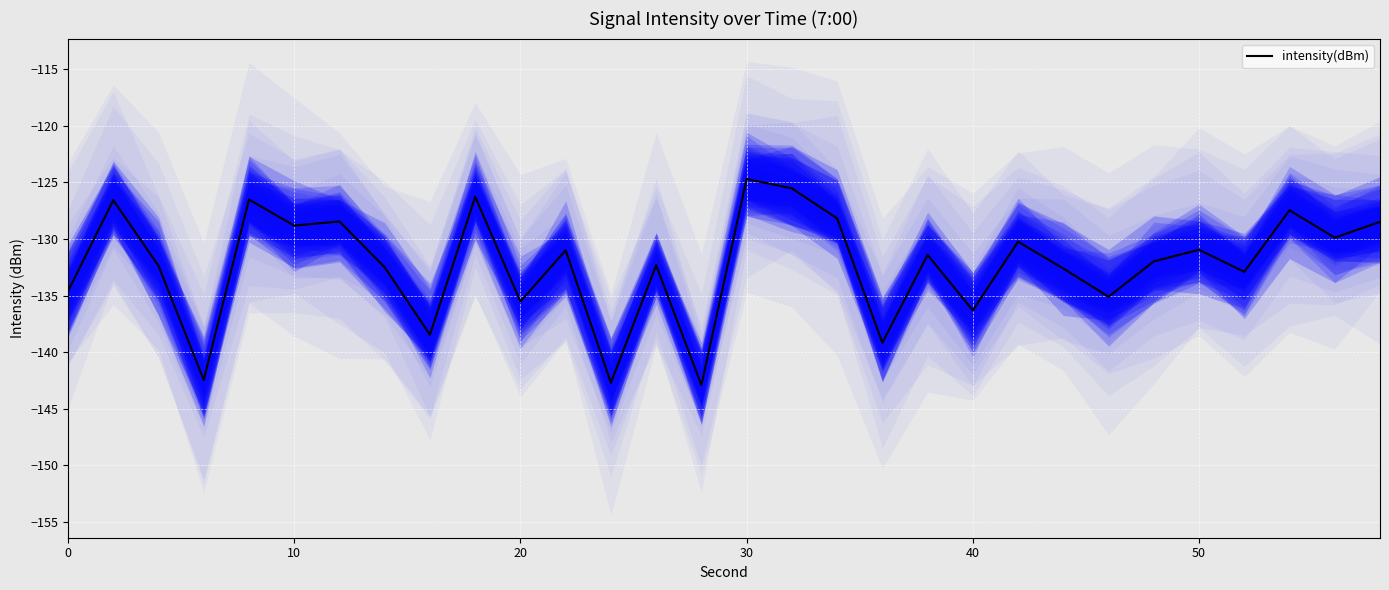

What is the maximum value for intensity(dBm)?

-124.7